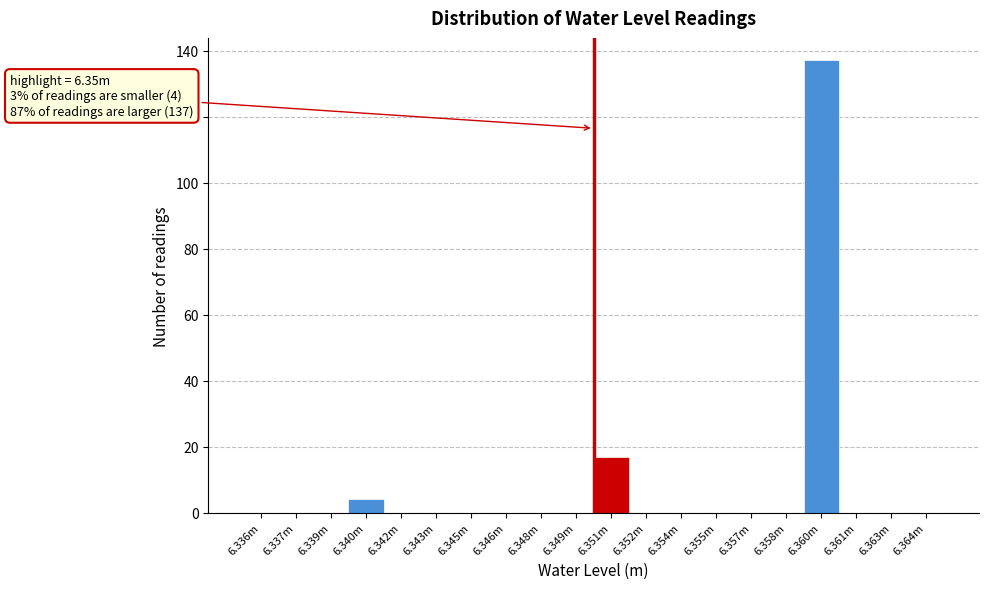

Reading left to right, extract all data points from this chart.

6.336m=0	6.337m=0	6.339m=0	6.340m=4	6.342m=0	6.343m=0	6.345m=0	6.346m=0	6.348m=0	6.349m=0	6.351m=17	6.352m=0	6.354m=0	6.355m=0	6.357m=0	6.358m=0	6.360m=137	6.361m=0	6.363m=0	6.364m=0